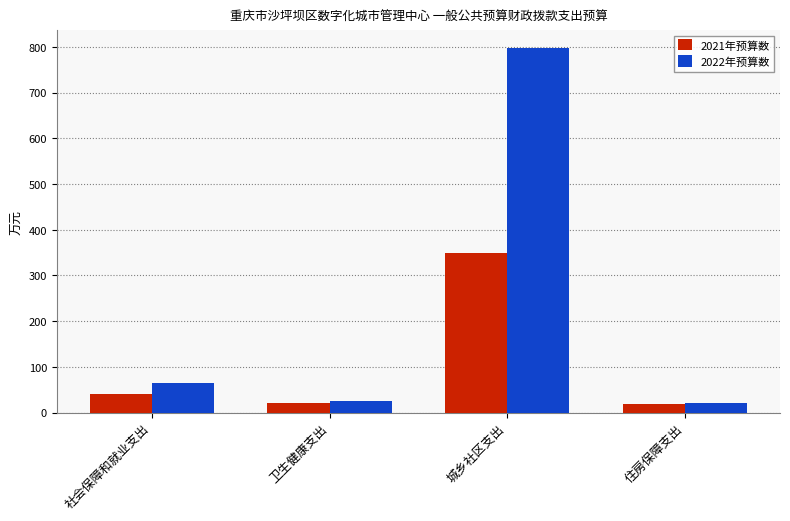

What is the maximum value shown in the chart?

796.5